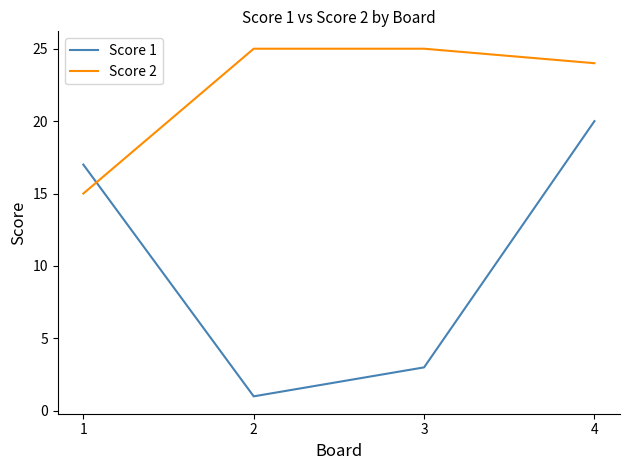

Does the chart display data point markers on the line(s)?

No